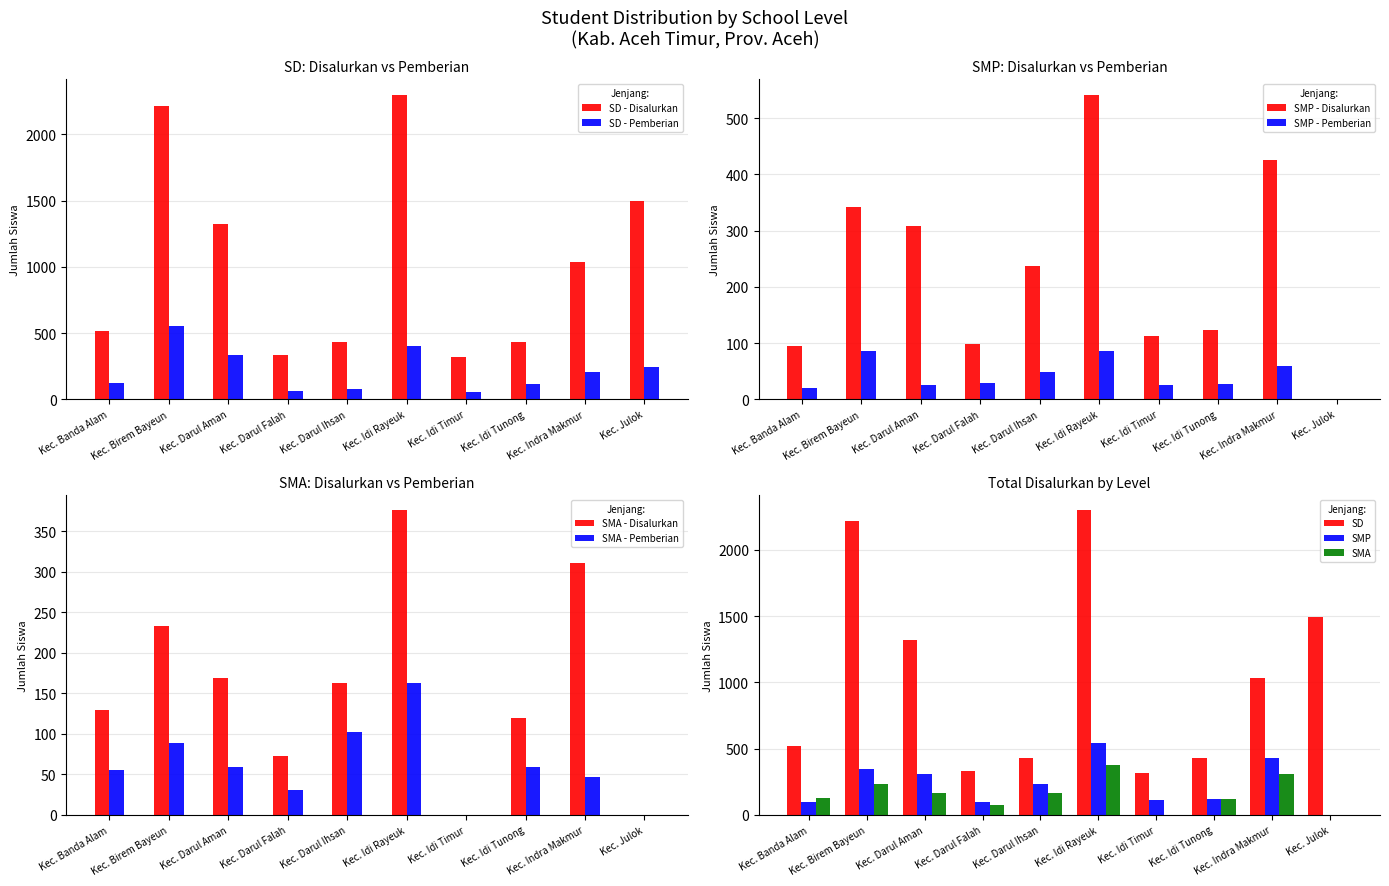

What is the label of the 5th bar from the left?

Kec. Darul Ihsan